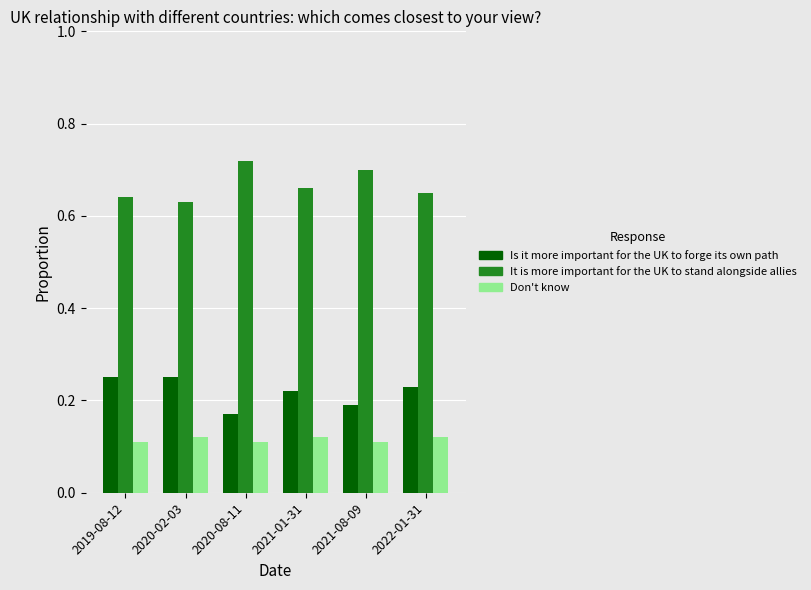

What is the sum of the Is it more important for the UK to forge its own path values at 2022-01-31 and 2021-08-09?

0.4